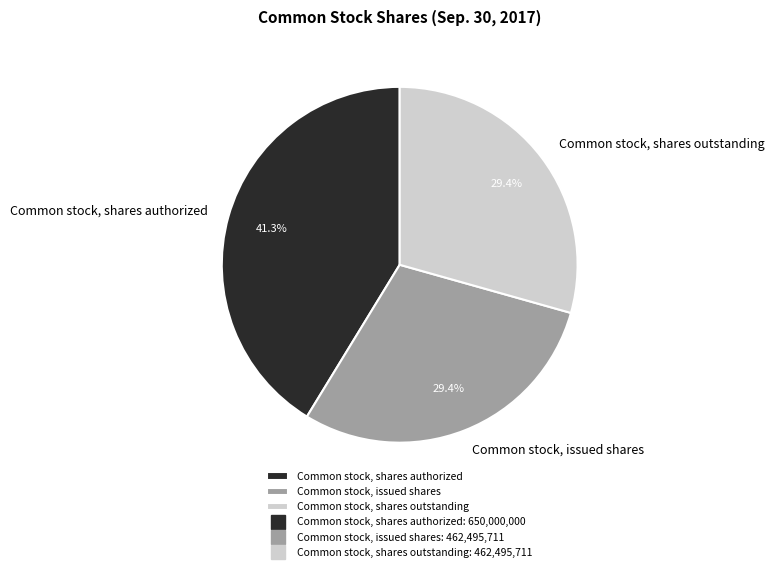

Is there any slice that represents more than half of the pie?

No